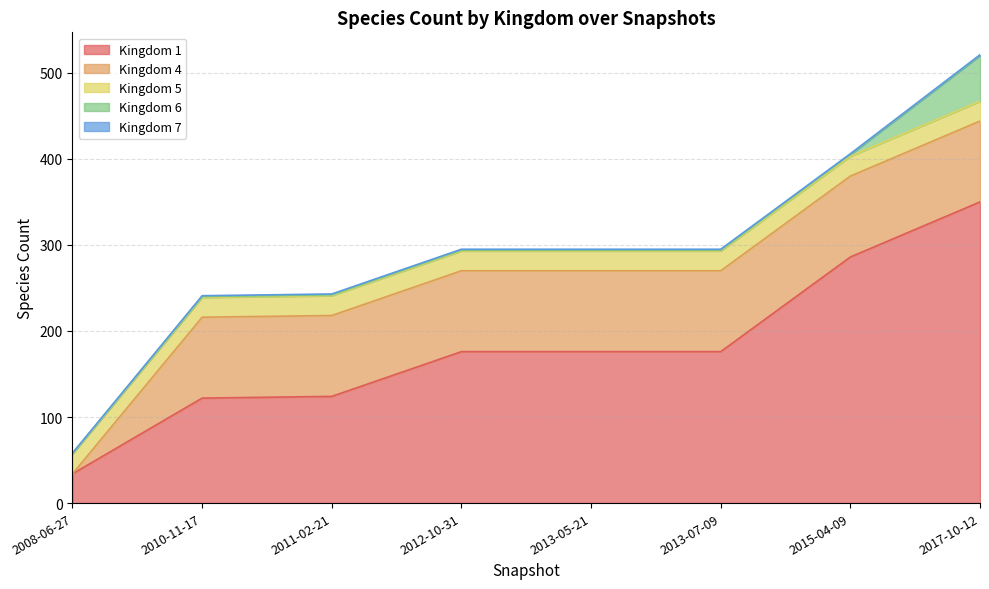

What is the label of the 3rd point from the right?

2013-07-09